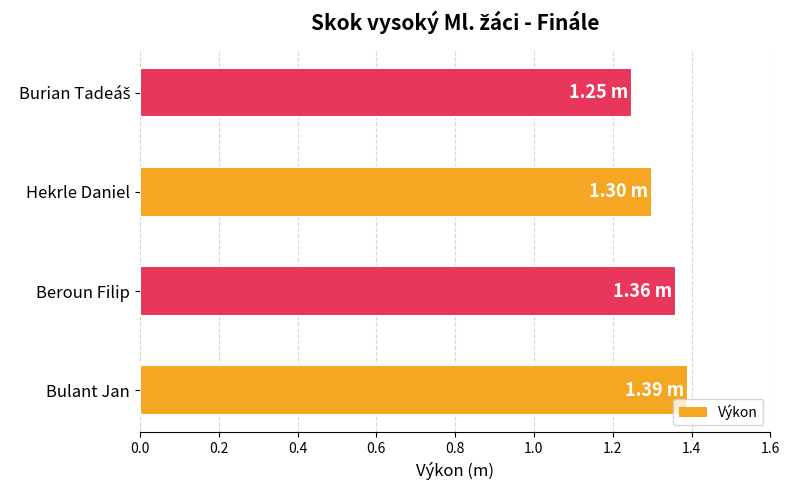

What is the sum of all values?

5.3